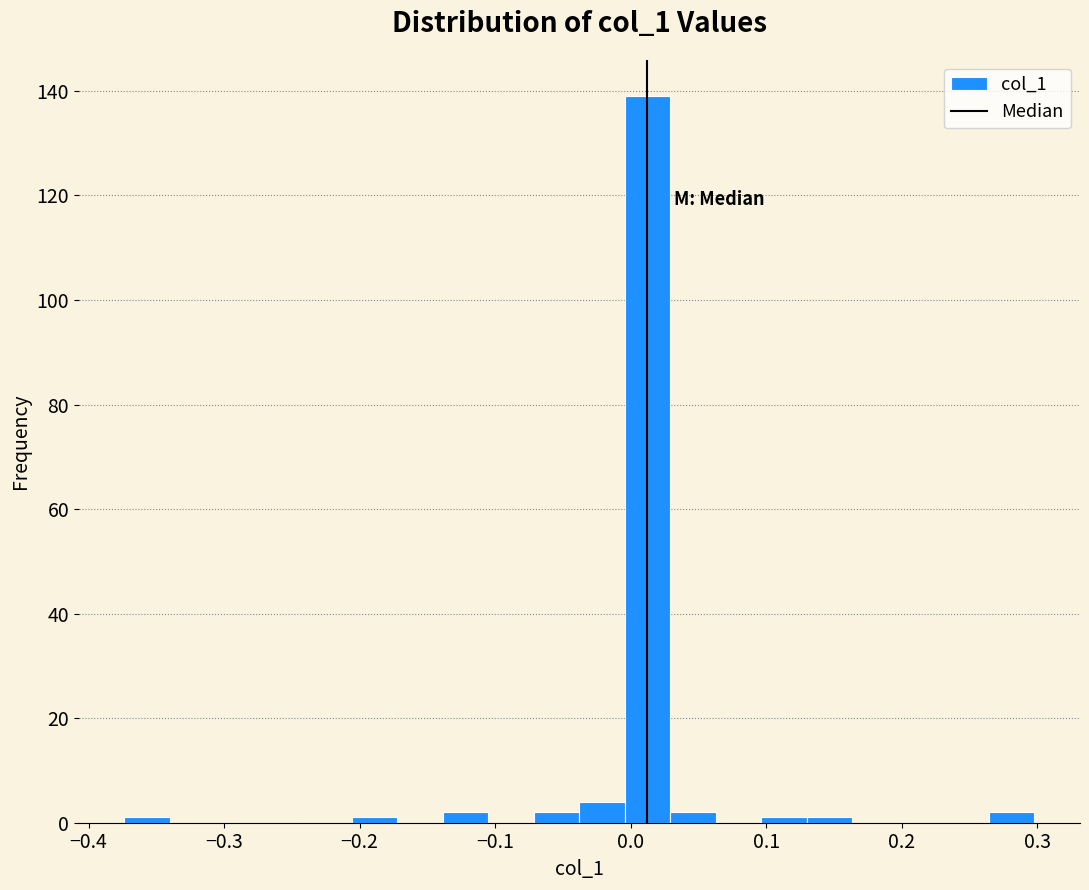

Around what value on the x-axis is the tallest bar? Give the approximate position of its centre, as read against the axis.

0.01